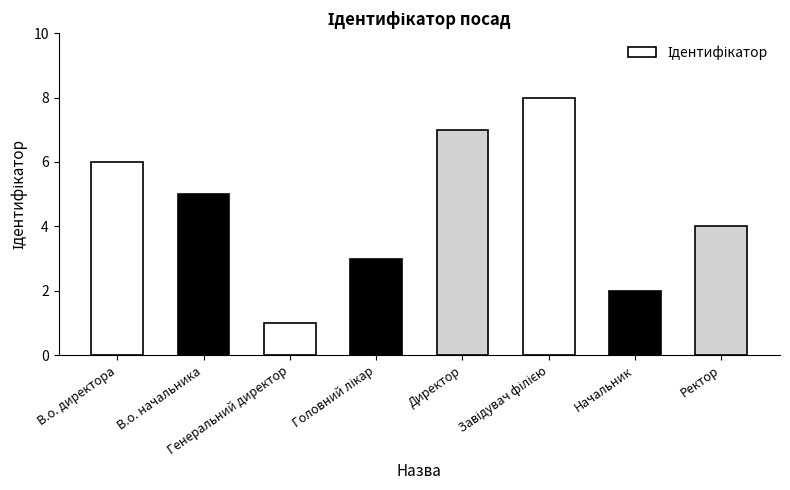

What is the value of the 6th bar from the left?

8